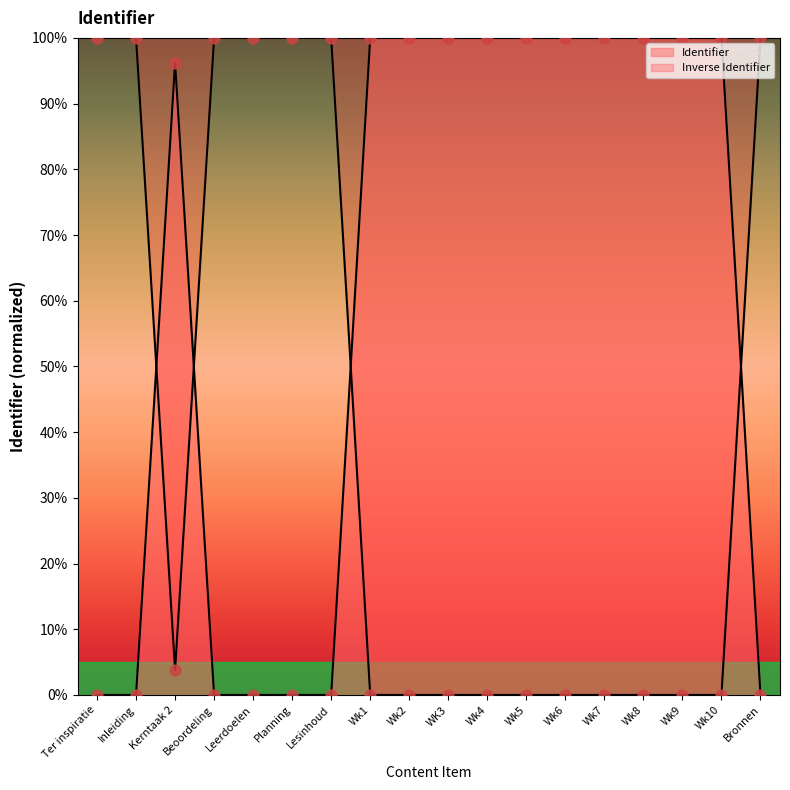

Approximately how many times larger is the value at Wk5 compared to Wk1?

1.0